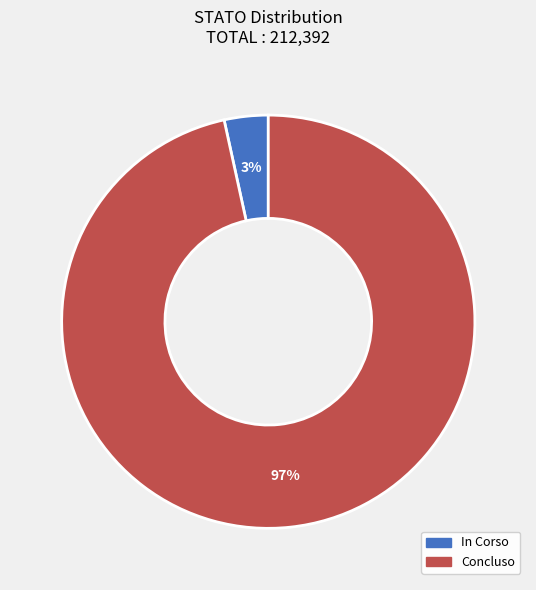

What percentage is the In Corso slice, to the nearest percent?

3%